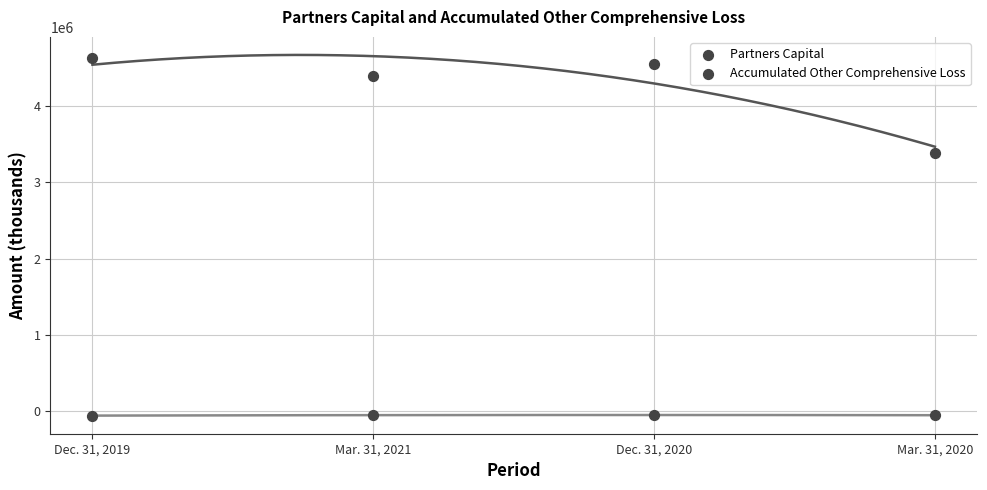

Which series contains the highest Y value?

Partners Capital